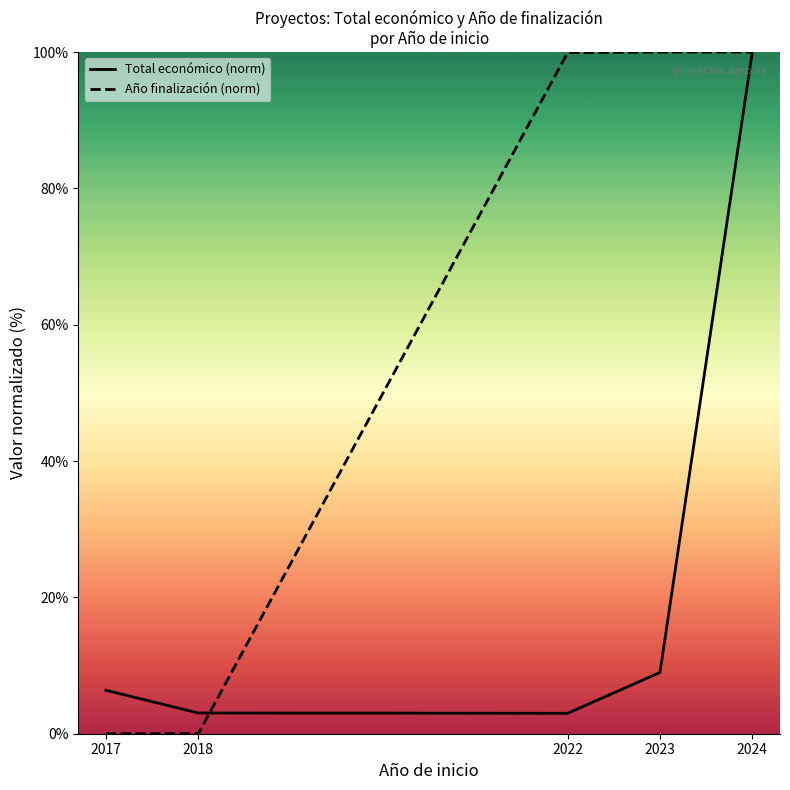

What are all the series names shown in the legend?

Total económico (norm), Año finalización (norm)